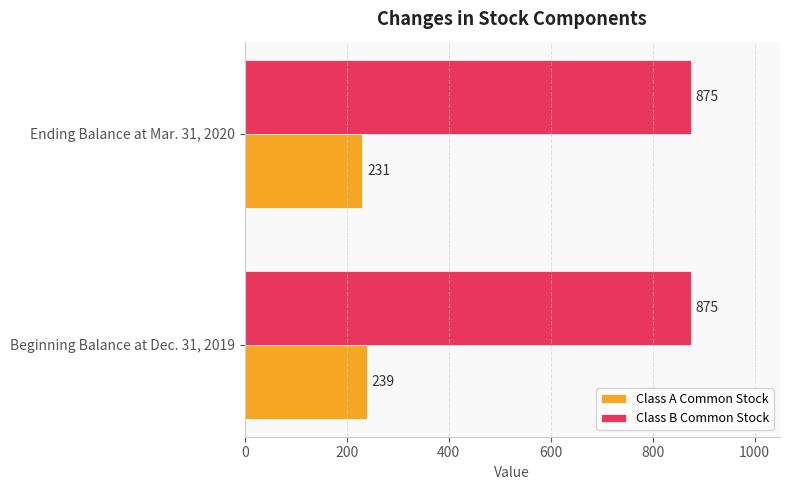

How many values in the Class A Common Stock series are below 239?

1